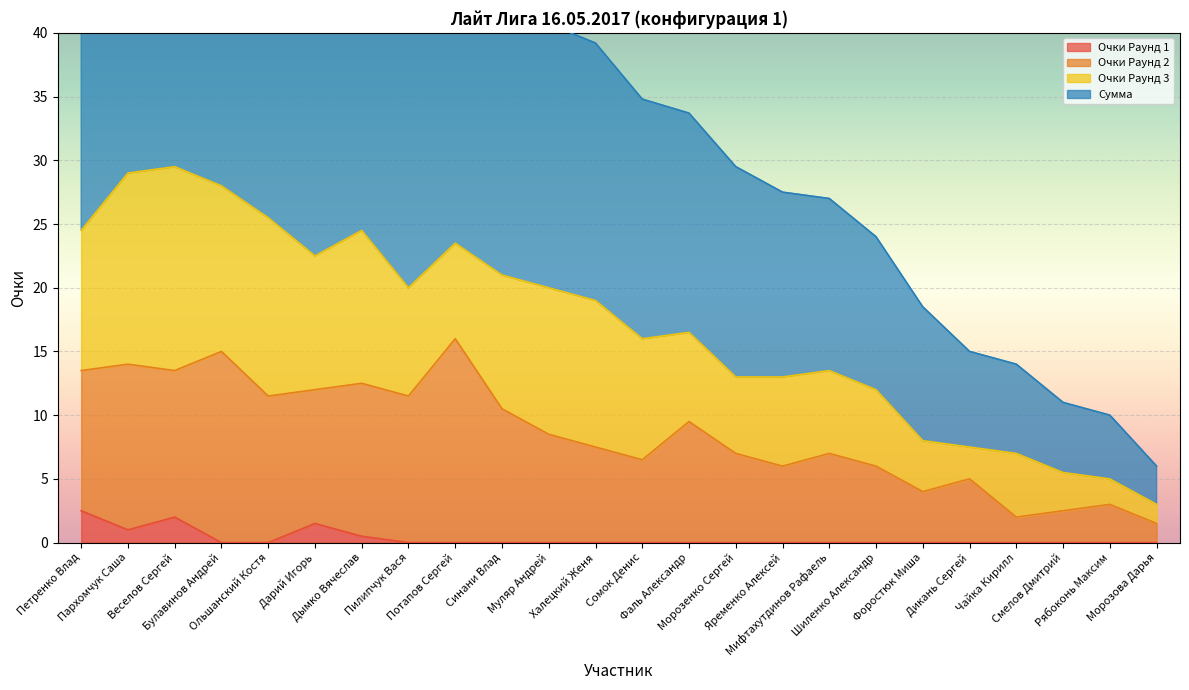

What is the highest value of the Очки Раунд 1 series?

2.5